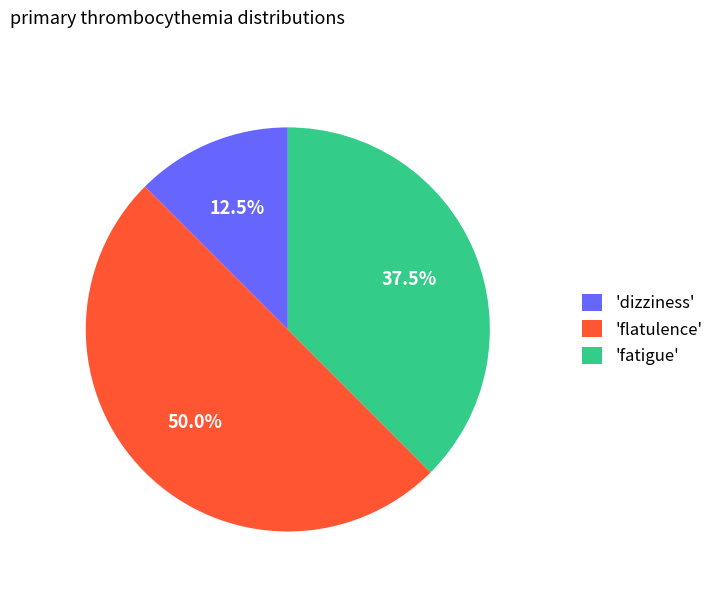

Rank the categories by value from lowest to highest.

'dizziness', 'fatigue', 'flatulence'